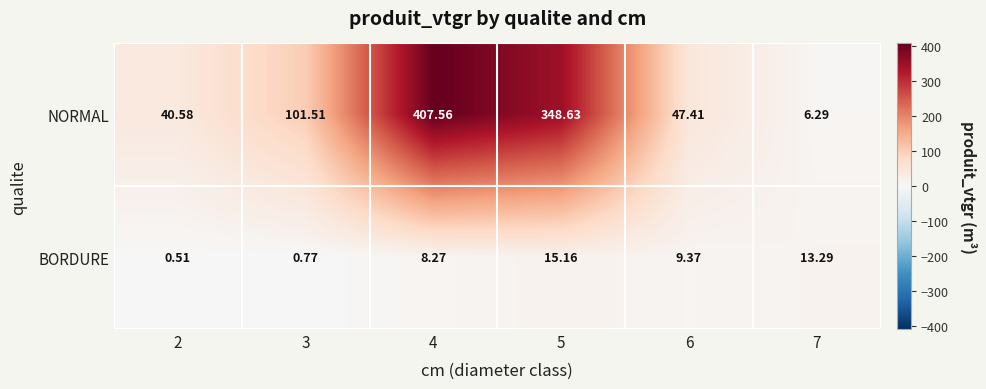

Between 4 and 6, which series saw the biggest shift?

NORMAL